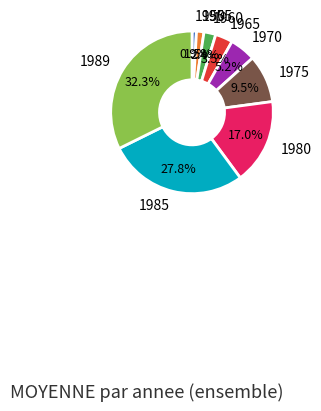

How many segments does this pie chart have?

9